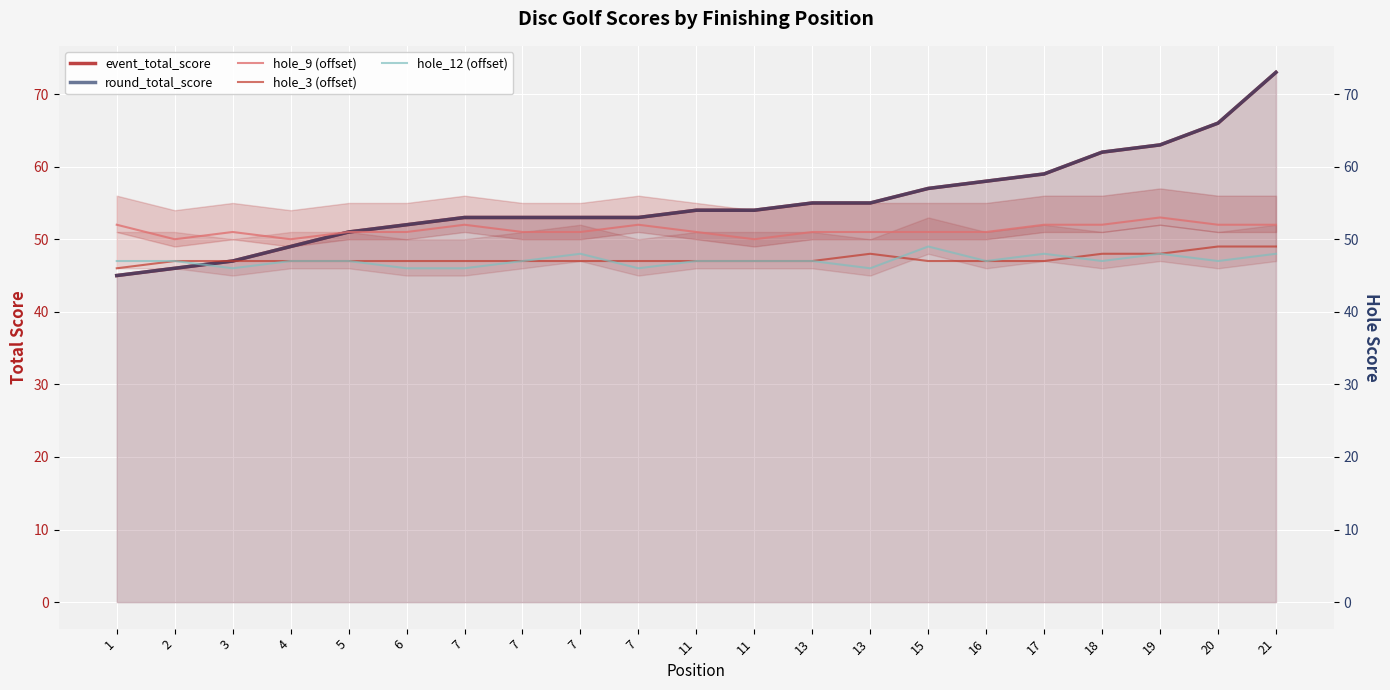

What is the minimum value for hole_12 (offset)?

46